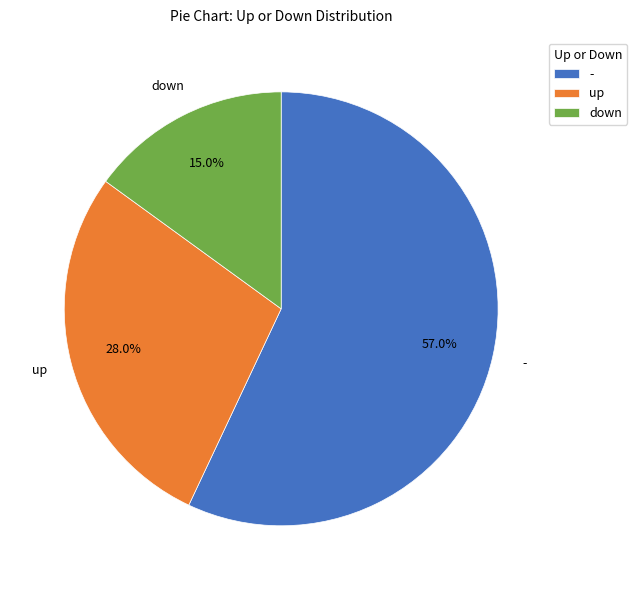

The up slice represents 28% of the pie. True or false?

True